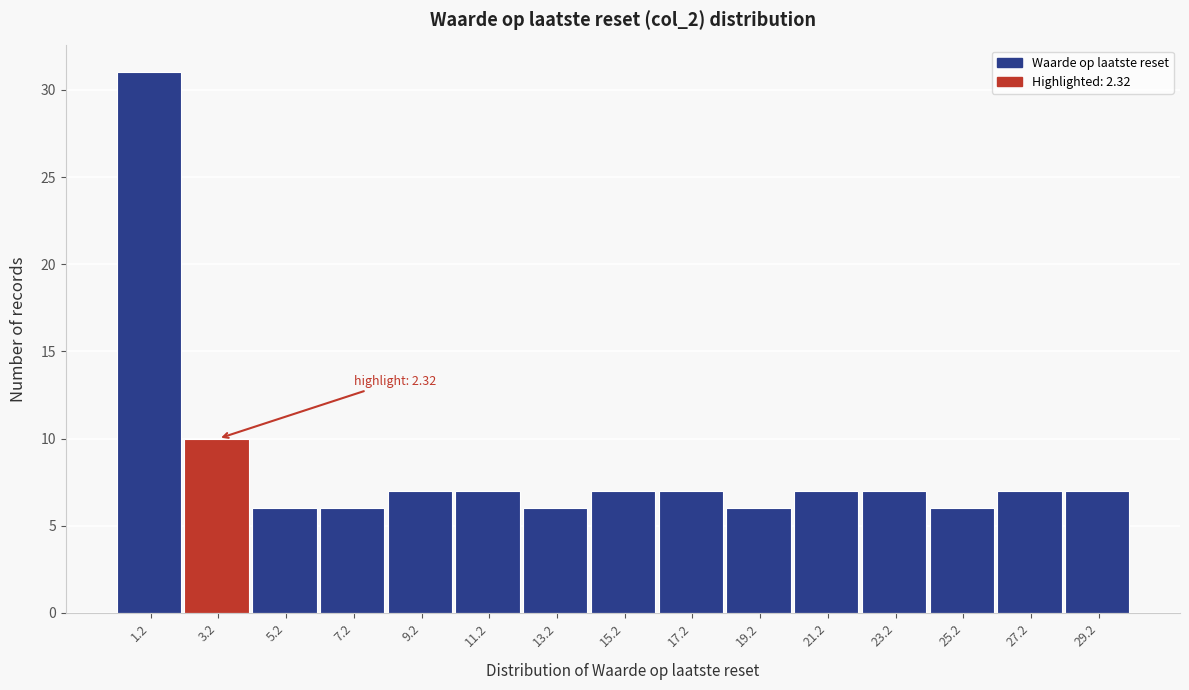

Which range on the x-axis has the tallest bar?

0.2 to 2.2